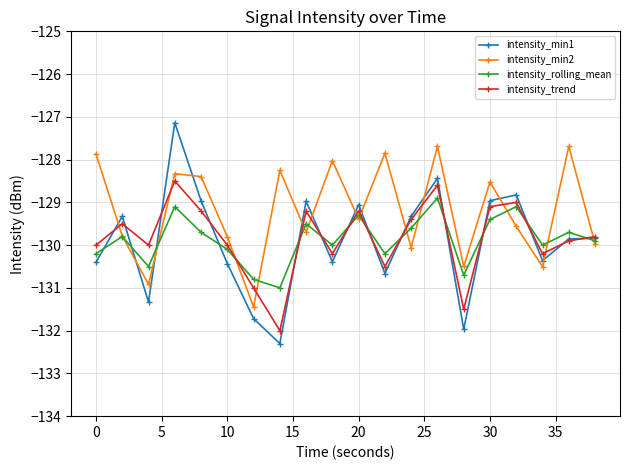

Does the chart have visible grid lines?

Yes